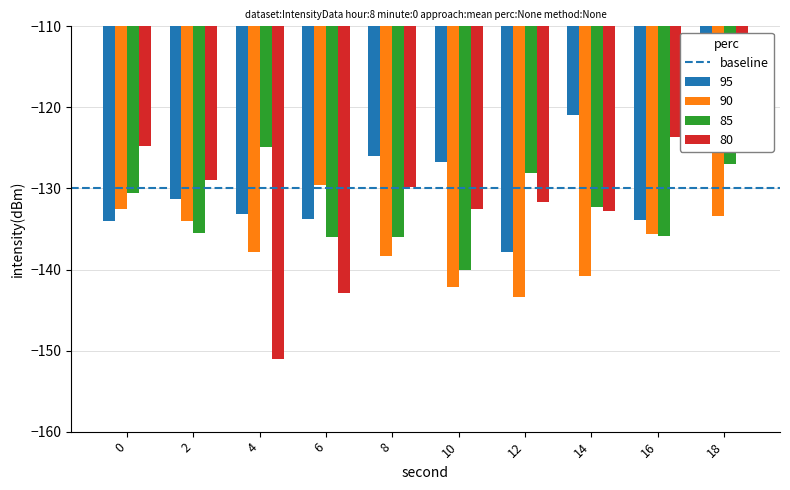

What is the spread (max minus min) of values at 8?

12.3